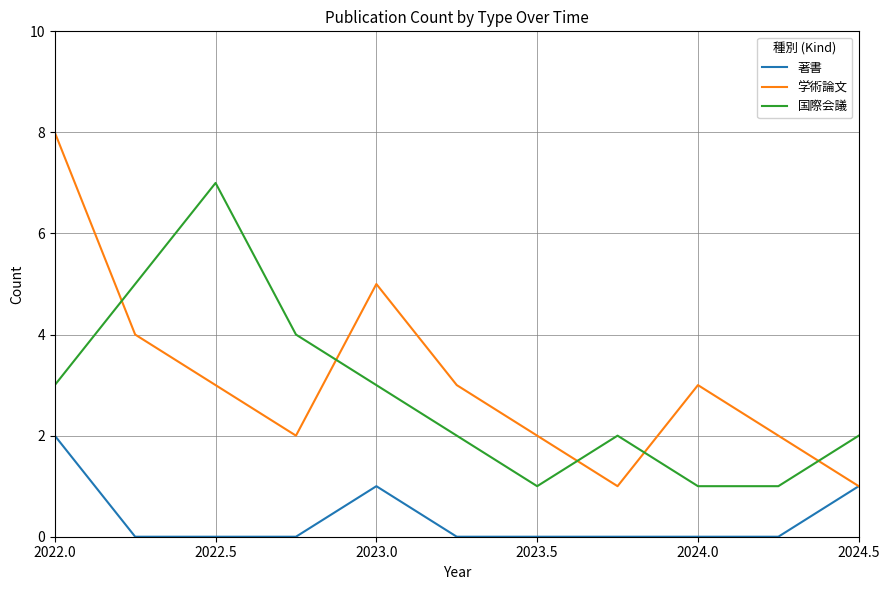

How many lines are shown in the chart?

3